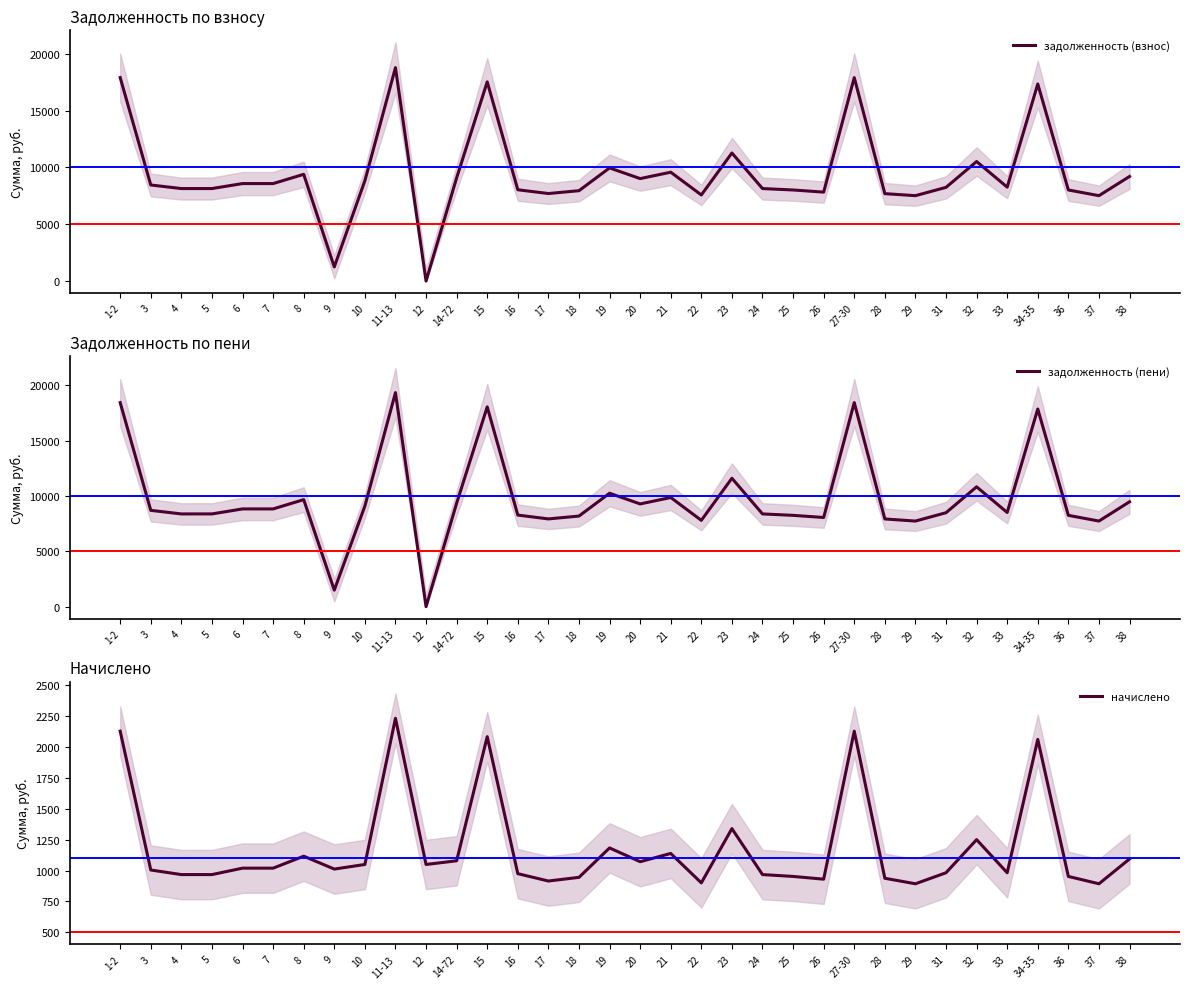

What position from the right is 37?

2